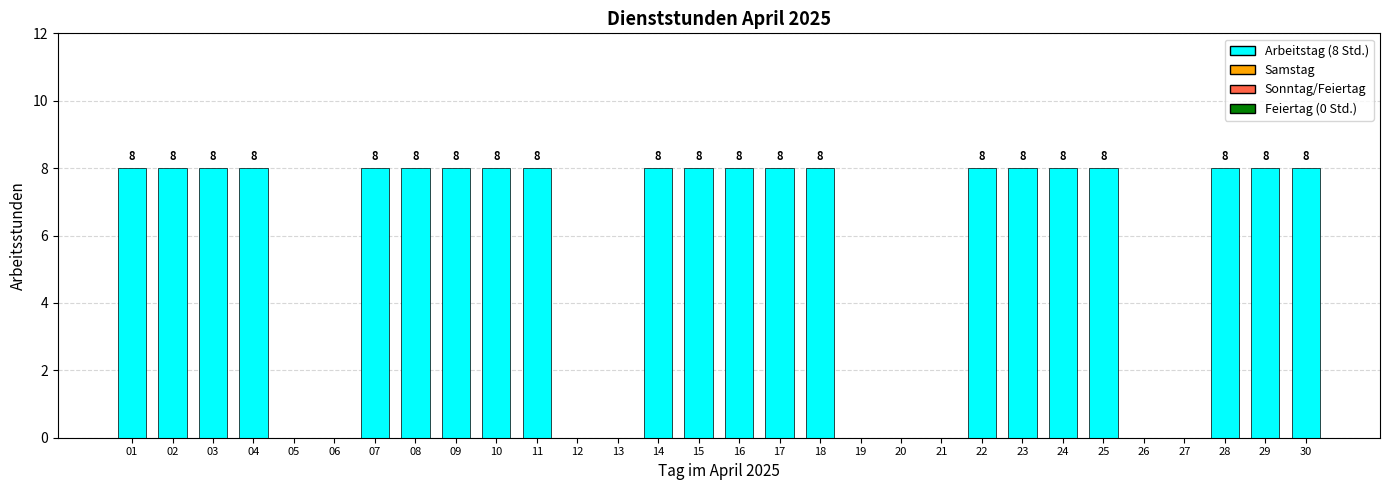

Count the number of categories in the chart.

30